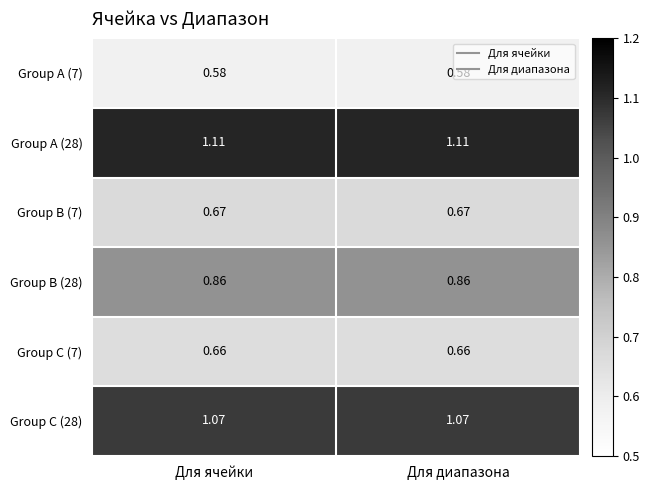

Is the value of Group A (28) at Для диапазона greater than the value of Group C (7) at Для диапазона?

Yes